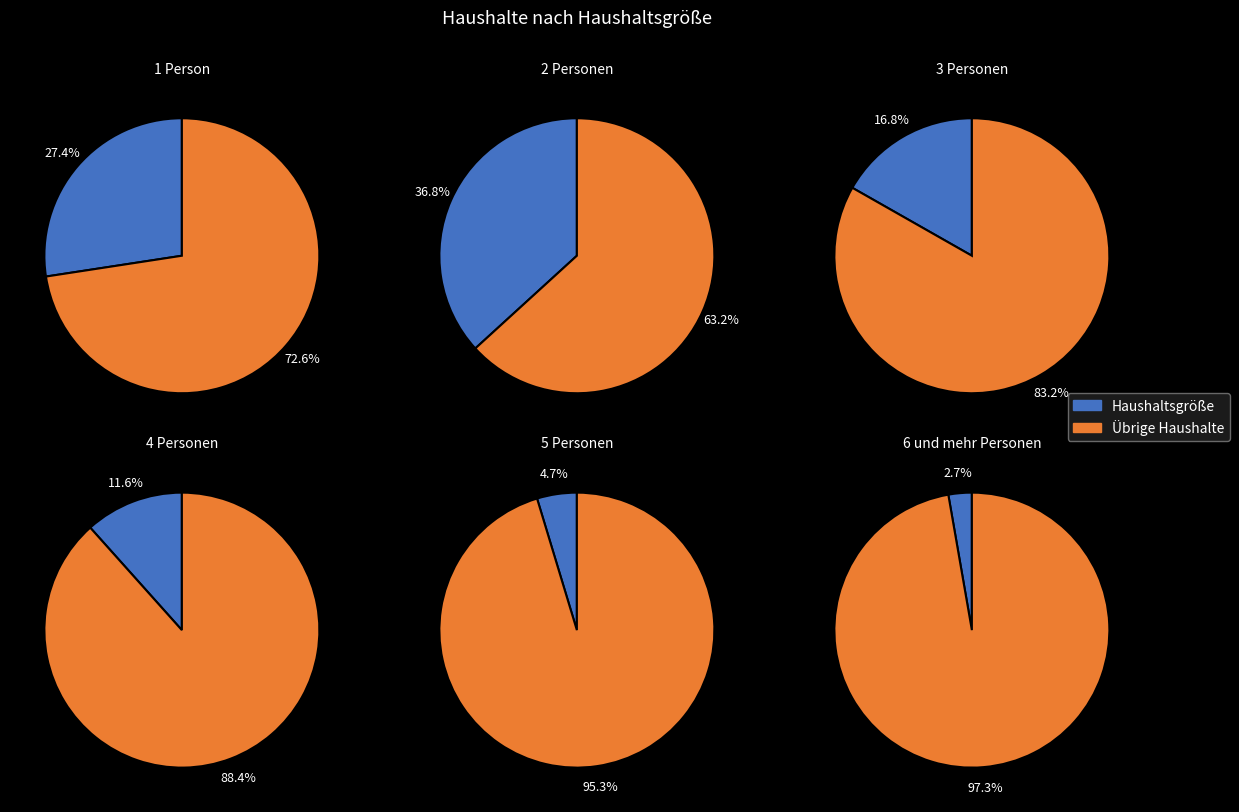

Rank the categories by value from lowest to highest.

6 und mehr Personen, 5 Personen, 4 Personen, 3 Personen, 1 Person, 2 Personen